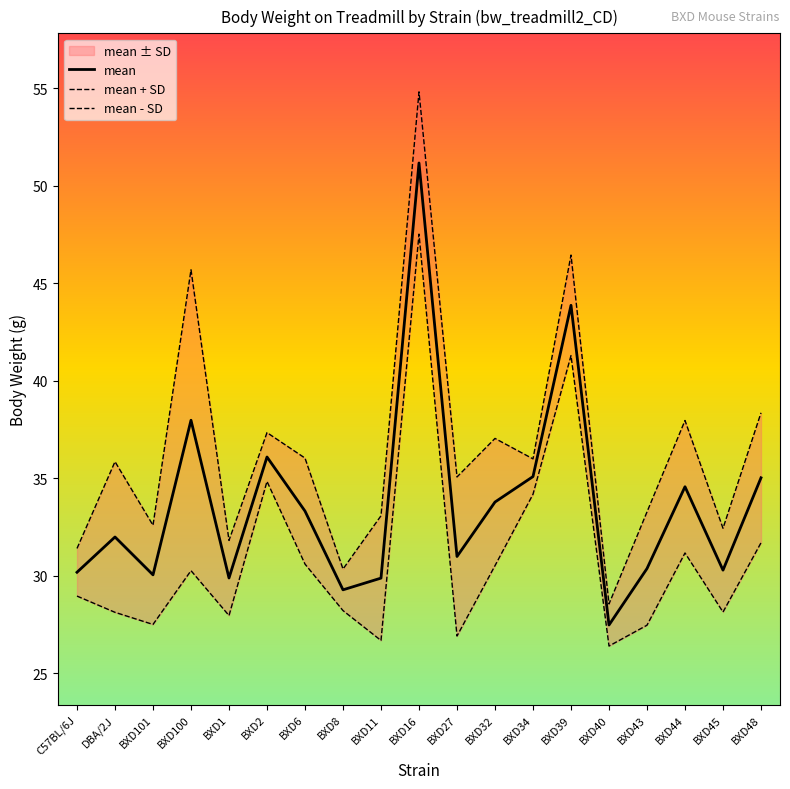

True or false: mean + SD and mean cross at least once.

False